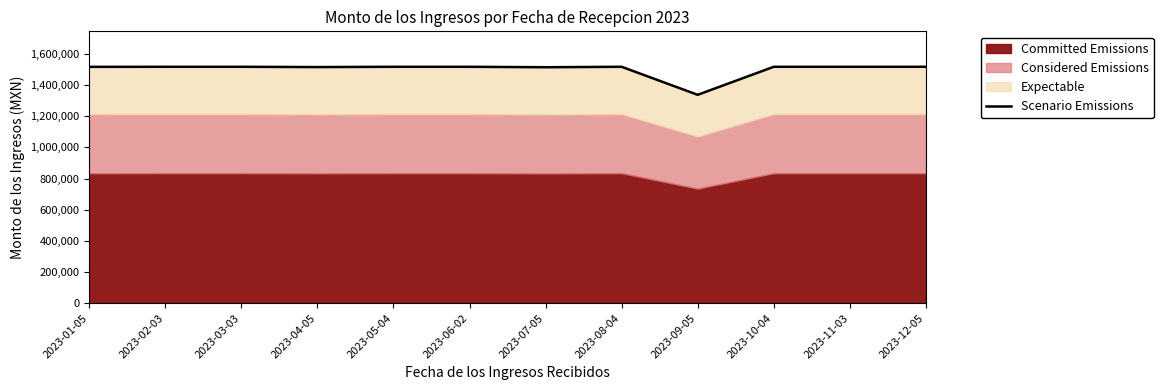

True or false: the data shows 1517925.0 at 2023-10-04.

True